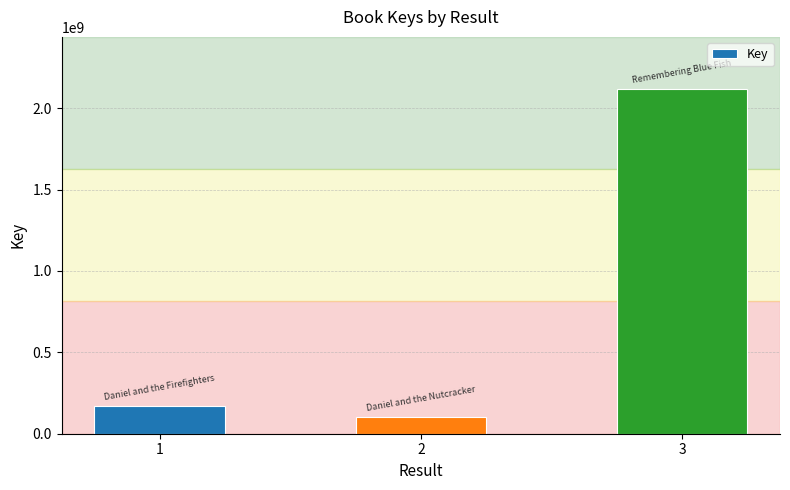

Reading right to left, list all the values displayed in this chart.

2120109306	100826665	172964153